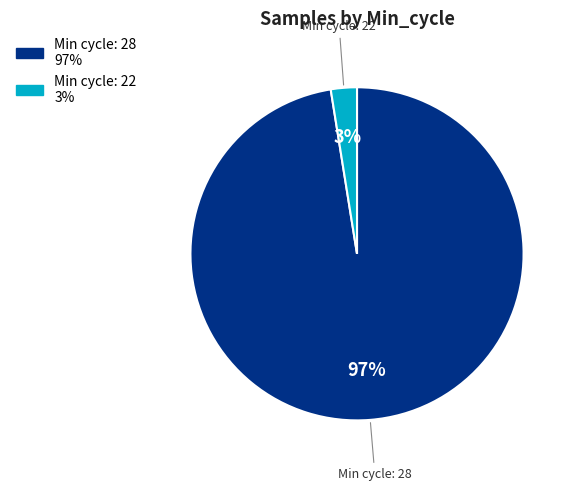

Is there any slice that represents more than half of the pie?

Yes